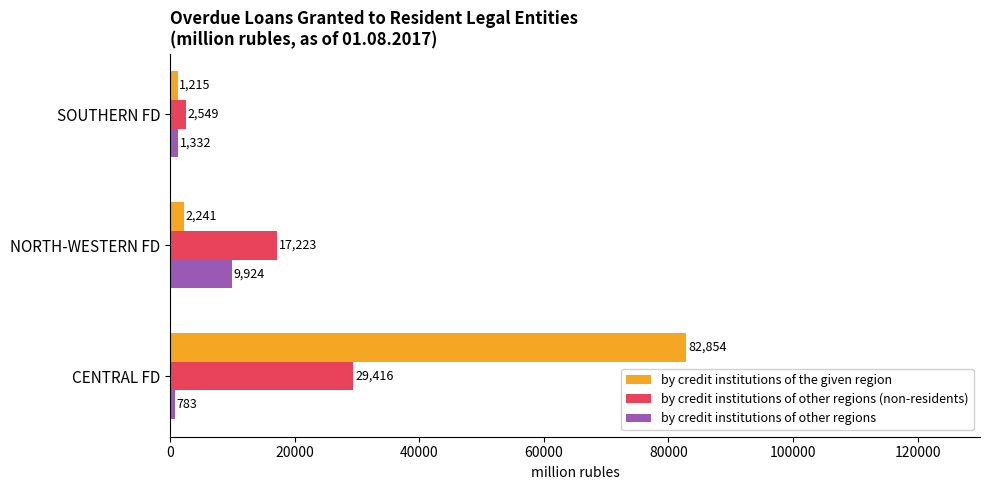

Which category has the highest value in the by credit institutions of other regions series?

NORTH-WESTERN FD